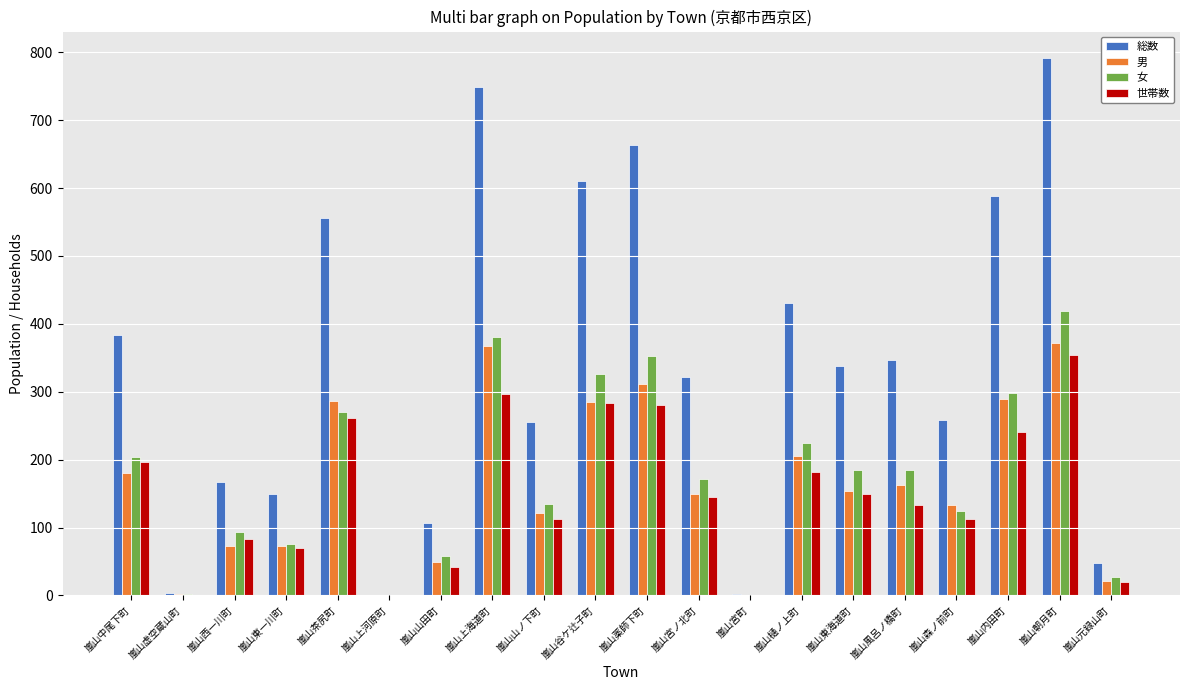

Is it true that 総数 equals 556 at 嵐山茶尻町?

True